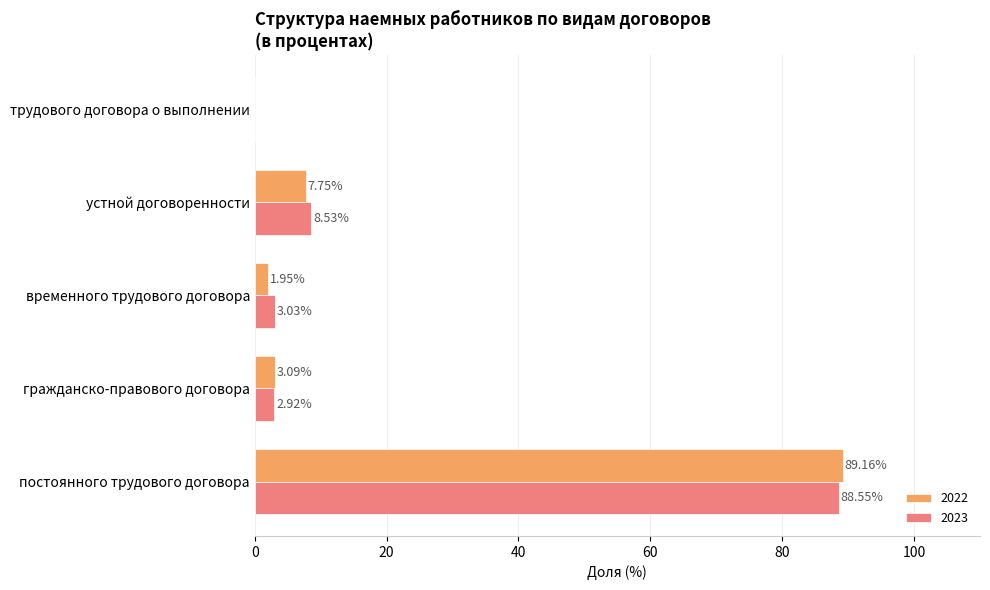

What is the sum of the 2022 values at устной договоренности and временного трудового договора?

9.7